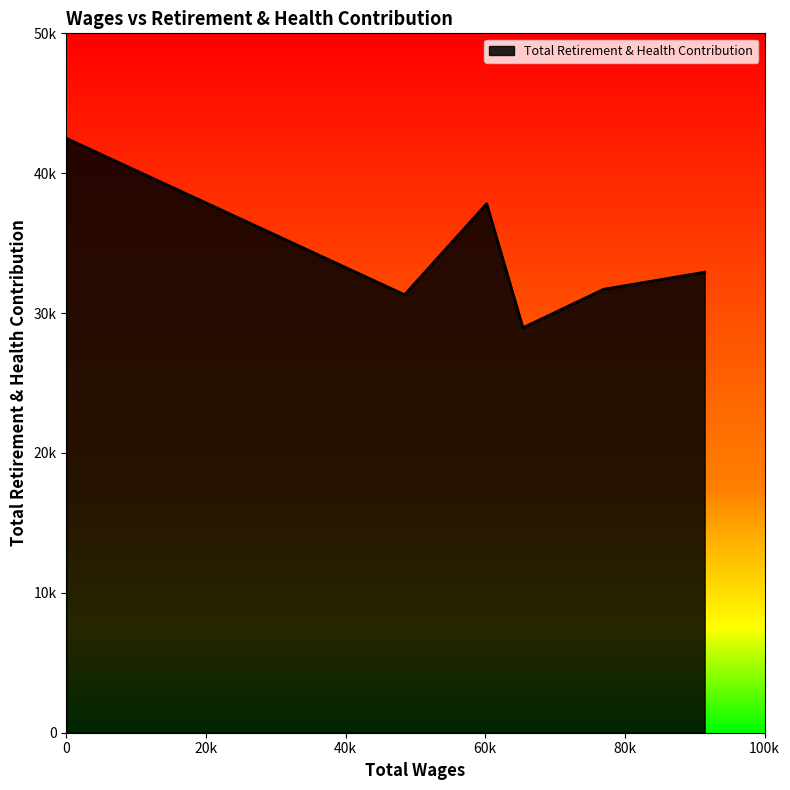

Does the chart have visible grid lines?

No